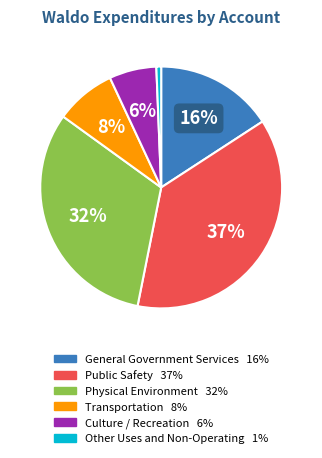

What is the ratio of the value at Public Safety to the value at Transportation?

4.6